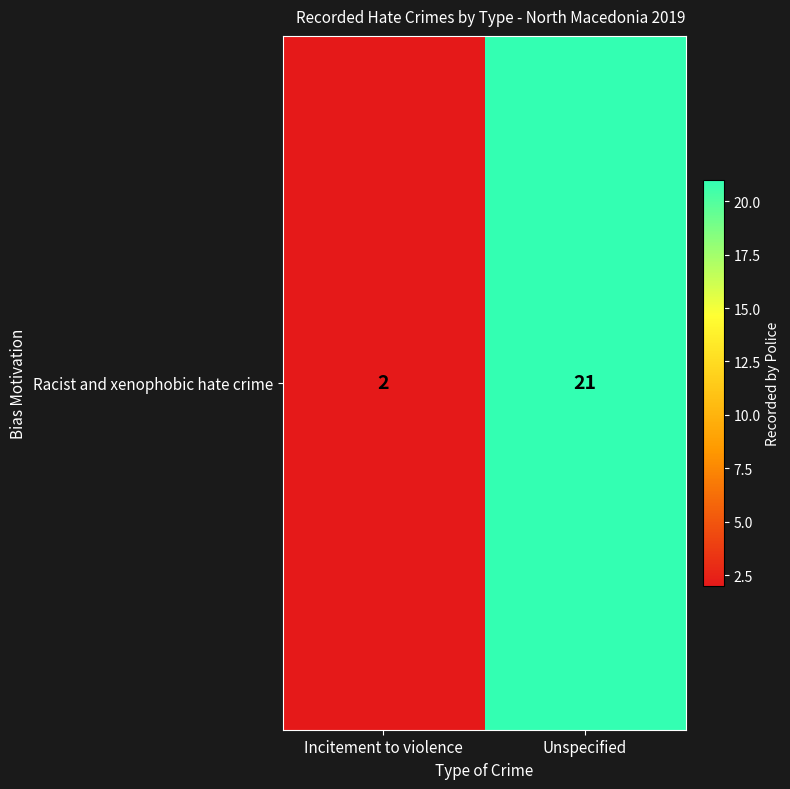

Which has a higher value, Incitement to violence or Unspecified?

Unspecified